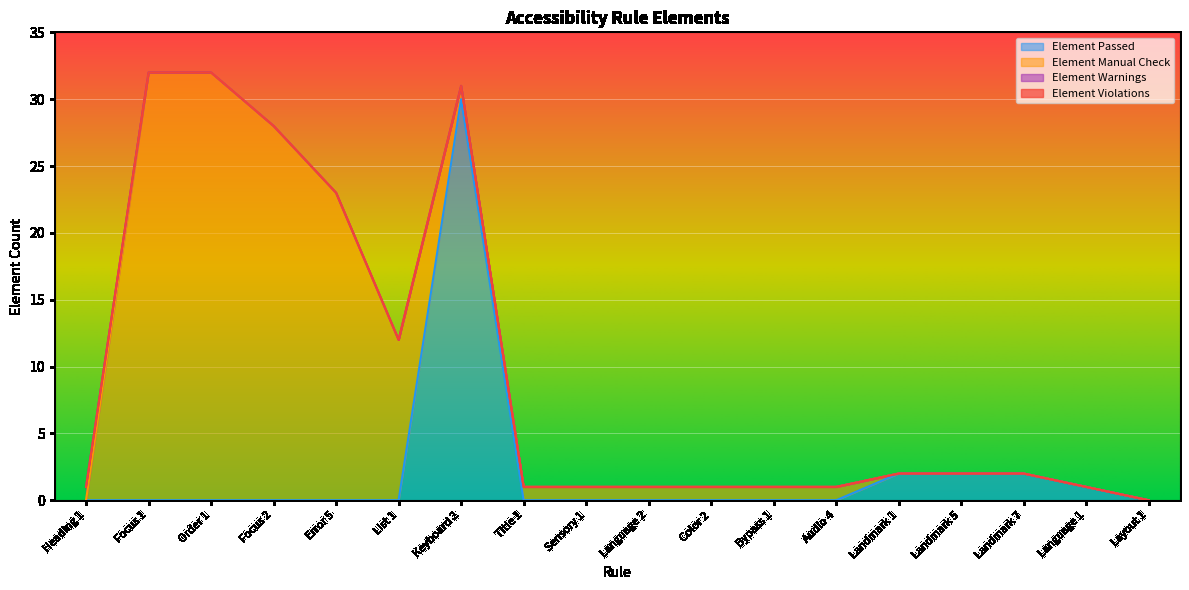

The Element Warnings series shows 1 at Bypass 1. True or false?

False